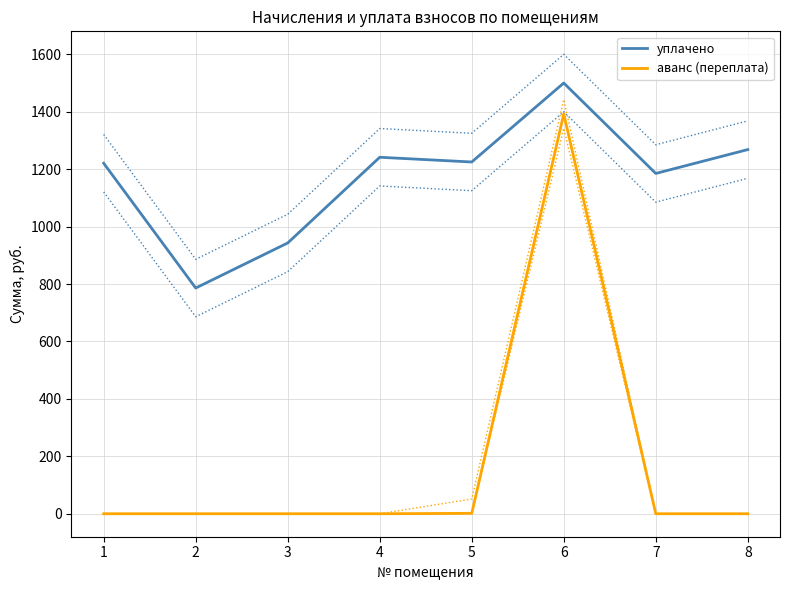

At which label does аванс (переплата) reach its minimum?

1